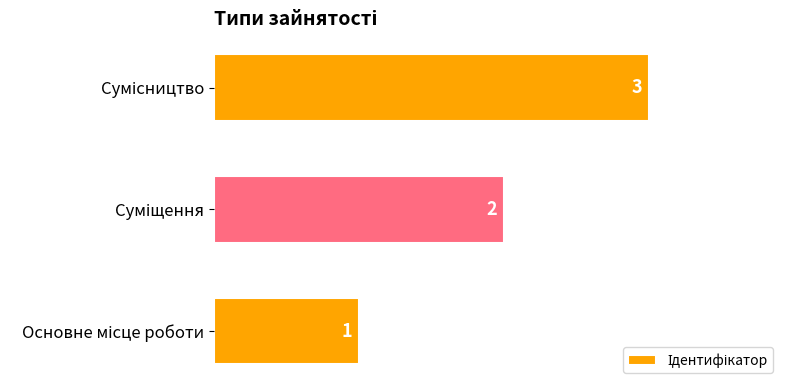

Count the values in the range 1 to 3.

3